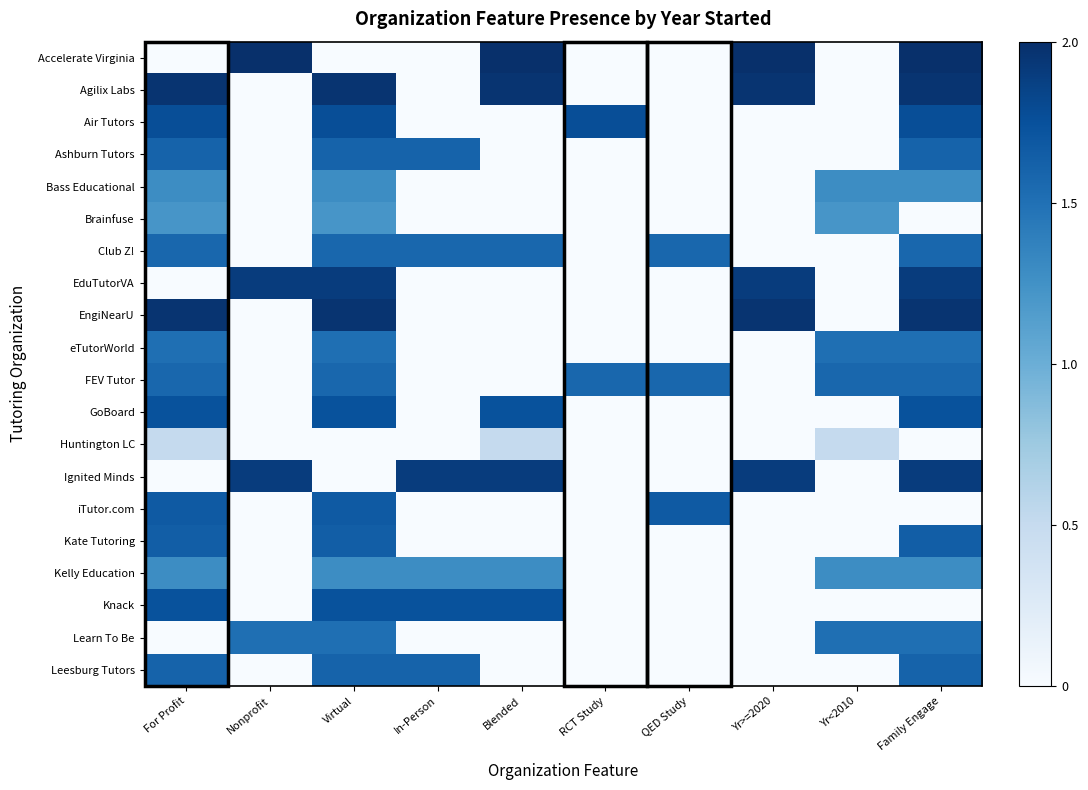

Reading right to left, what are all the values shown in this chart?

Accelerate Virginia: Family Engage=2.0	Yr<2010=0.0	Yr>=2020=2.0	QED Study=0.0	RCT Study=0.0	Blended=2.0	In-Person=0.0	Virtual=0.0	Nonprofit=2.0	For Profit=0.0
Agilix Labs: Family Engage=2.0	Yr<2010=0.0	Yr>=2020=2.0	QED Study=0.0	RCT Study=0.0	Blended=2.0	In-Person=0.0	Virtual=2.0	Nonprofit=0.0	For Profit=2.0
Air Tutors: Family Engage=1.8	Yr<2010=0.0	Yr>=2020=0.0	QED Study=0.0	RCT Study=1.8	Blended=0.0	In-Person=0.0	Virtual=1.8	Nonprofit=0.0	For Profit=1.8
Ashburn Tutors: Family Engage=1.6	Yr<2010=0.0	Yr>=2020=0.0	QED Study=0.0	RCT Study=0.0	Blended=0.0	In-Person=1.6	Virtual=1.6	Nonprofit=0.0	For Profit=1.6
Bass Educational: Family Engage=1.3	Yr<2010=1.3	Yr>=2020=0.0	QED Study=0.0	RCT Study=0.0	Blended=0.0	In-Person=0.0	Virtual=1.3	Nonprofit=0.0	For Profit=1.3
Brainfuse: Family Engage=0.0	Yr<2010=1.2	Yr>=2020=0.0	QED Study=0.0	RCT Study=0.0	Blended=0.0	In-Person=0.0	Virtual=1.2	Nonprofit=0.0	For Profit=1.2
Club Z!: Family Engage=1.6	Yr<2010=0.0	Yr>=2020=0.0	QED Study=1.6	RCT Study=0.0	Blended=1.6	In-Person=1.6	Virtual=1.6	Nonprofit=0.0	For Profit=1.6
EduTutorVA: Family Engage=1.9	Yr<2010=0.0	Yr>=2020=1.9	QED Study=0.0	RCT Study=0.0	Blended=0.0	In-Person=0.0	Virtual=1.9	Nonprofit=1.9	For Profit=0.0
EngiNearU: Family Engage=2.0	Yr<2010=0.0	Yr>=2020=2.0	QED Study=0.0	RCT Study=0.0	Blended=0.0	In-Person=0.0	Virtual=2.0	Nonprofit=0.0	For Profit=2.0
eTutorWorld: Family Engage=1.5	Yr<2010=1.5	Yr>=2020=0.0	QED Study=0.0	RCT Study=0.0	Blended=0.0	In-Person=0.0	Virtual=1.5	Nonprofit=0.0	For Profit=1.5
FEV Tutor: Family Engage=1.6	Yr<2010=1.6	Yr>=2020=0.0	QED Study=1.6	RCT Study=1.6	Blended=0.0	In-Person=0.0	Virtual=1.6	Nonprofit=0.0	For Profit=1.6
GoBoard: Family Engage=1.7	Yr<2010=0.0	Yr>=2020=0.0	QED Study=0.0	RCT Study=0.0	Blended=1.7	In-Person=0.0	Virtual=1.7	Nonprofit=0.0	For Profit=1.7
Huntington LC: Family Engage=0.0	Yr<2010=0.5	Yr>=2020=0.0	QED Study=0.0	RCT Study=0.0	Blended=0.5	In-Person=0.0	Virtual=0.0	Nonprofit=0.0	For Profit=0.5
Ignited Minds: Family Engage=1.9	Yr<2010=0.0	Yr>=2020=1.9	QED Study=0.0	RCT Study=0.0	Blended=1.9	In-Person=1.9	Virtual=0.0	Nonprofit=1.9	For Profit=0.0
iTutor.com: Family Engage=0.0	Yr<2010=0.0	Yr>=2020=0.0	QED Study=1.7	RCT Study=0.0	Blended=0.0	In-Person=0.0	Virtual=1.7	Nonprofit=0.0	For Profit=1.7
Kate Tutoring: Family Engage=1.6	Yr<2010=0.0	Yr>=2020=0.0	QED Study=0.0	RCT Study=0.0	Blended=0.0	In-Person=0.0	Virtual=1.6	Nonprofit=0.0	For Profit=1.6
Kelly Education: Family Engage=1.3	Yr<2010=1.3	Yr>=2020=0.0	QED Study=0.0	RCT Study=0.0	Blended=1.3	In-Person=1.3	Virtual=1.3	Nonprofit=0.0	For Profit=1.3
Knack: Family Engage=0.0	Yr<2010=0.0	Yr>=2020=0.0	QED Study=0.0	RCT Study=0.0	Blended=1.7	In-Person=1.7	Virtual=1.7	Nonprofit=0.0	For Profit=1.7
Learn To Be: Family Engage=1.5	Yr<2010=1.5	Yr>=2020=0.0	QED Study=0.0	RCT Study=0.0	Blended=0.0	In-Person=0.0	Virtual=1.5	Nonprofit=1.5	For Profit=0.0
Leesburg Tutors: Family Engage=1.6	Yr<2010=0.0	Yr>=2020=0.0	QED Study=0.0	RCT Study=0.0	Blended=0.0	In-Person=1.6	Virtual=1.6	Nonprofit=0.0	For Profit=1.6